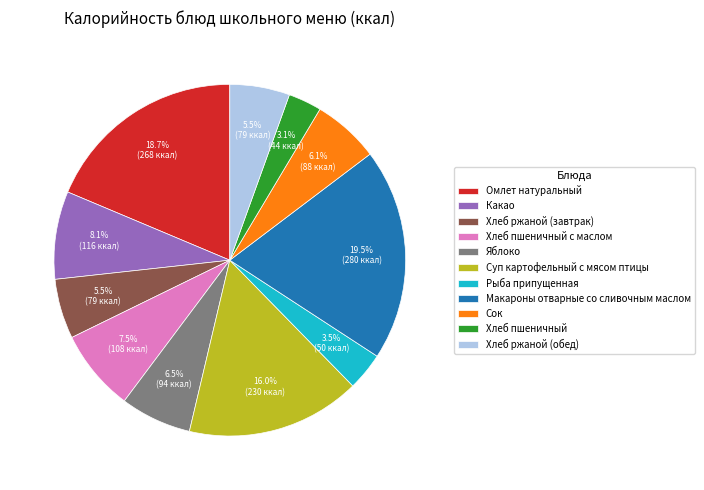

Which category has the biggest portion of the pie?

Макароны отварные со сливочным маслом